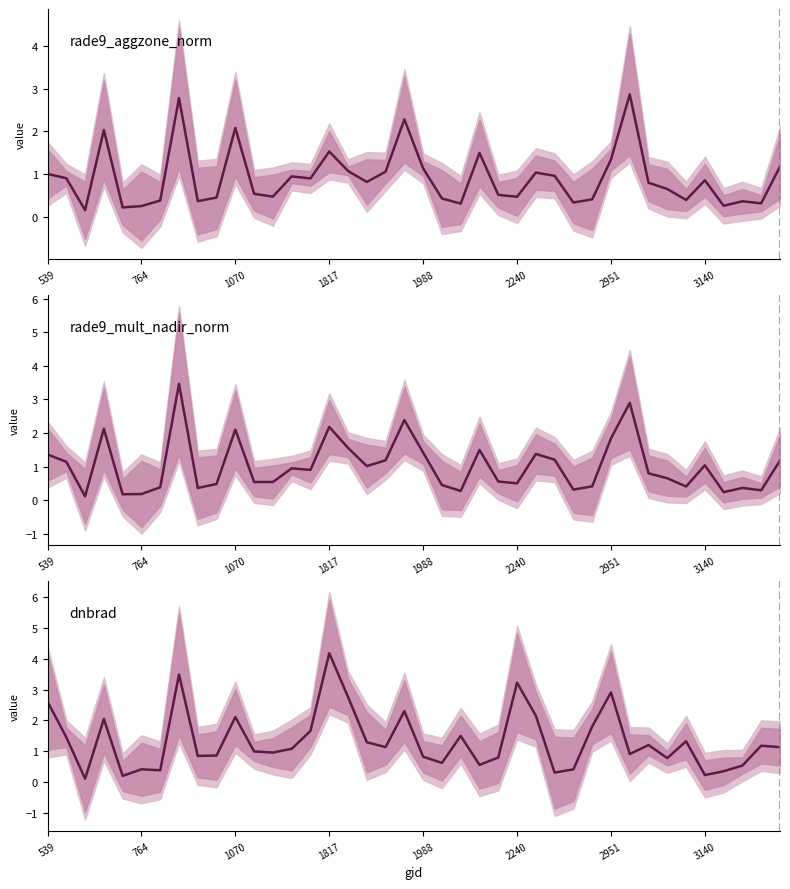

Reading left to right, transcribe all the data shown in this chart.

rade9_aggzone_norm: 1.0	0.9	0.2	2.0	0.2	0.3	0.4	2.8	0.4	0.5	2.1	0.5	0.5	0.9	0.9	1.5	1.1	0.8	1.1	2.3	1.1	0.4	0.3	1.5	0.5	0.5	1.0	1.0	0.3	0.4	1.3	2.9	0.8	0.7	0.4	0.9	0.3	0.4	0.3	1.2
rade9_mult_nadir_norm: 1.4	1.1	0.1	2.1	0.2	0.2	0.4	3.5	0.4	0.5	2.1	0.5	0.5	0.9	0.9	2.2	1.6	1.0	1.2	2.4	1.4	0.4	0.3	1.5	0.6	0.5	1.4	1.2	0.3	0.4	1.8	2.9	0.8	0.7	0.4	1.0	0.2	0.4	0.3	1.2
dnbrad: 2.6	1.5	0.1	2.0	0.2	0.4	0.4	3.5	0.8	0.9	2.1	1.0	1.0	1.1	1.7	4.2	2.8	1.3	1.1	2.3	0.8	0.6	1.5	0.6	0.8	3.2	2.2	0.3	0.4	1.8	2.9	0.9	1.2	0.8	1.3	0.2	0.3	0.5	1.2	1.1